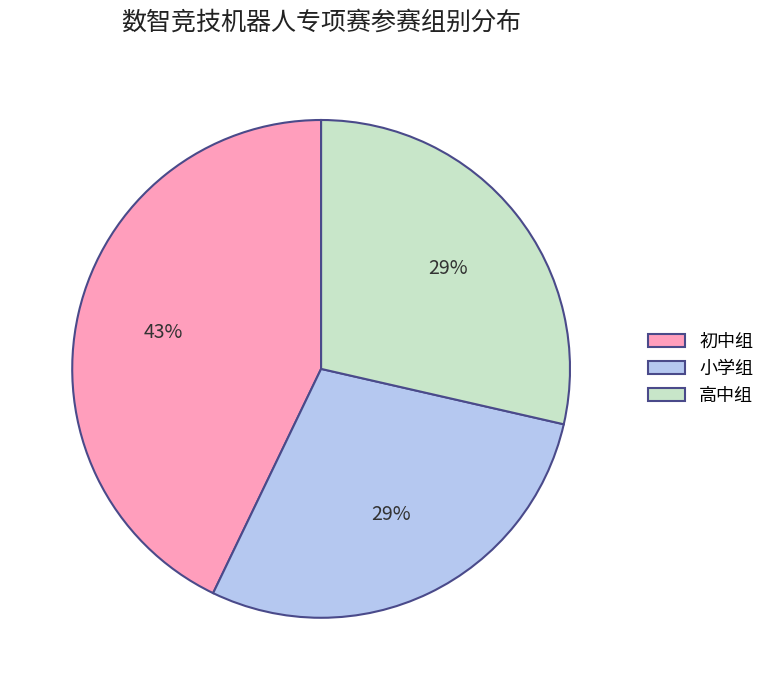

How many segments does this pie chart have?

3